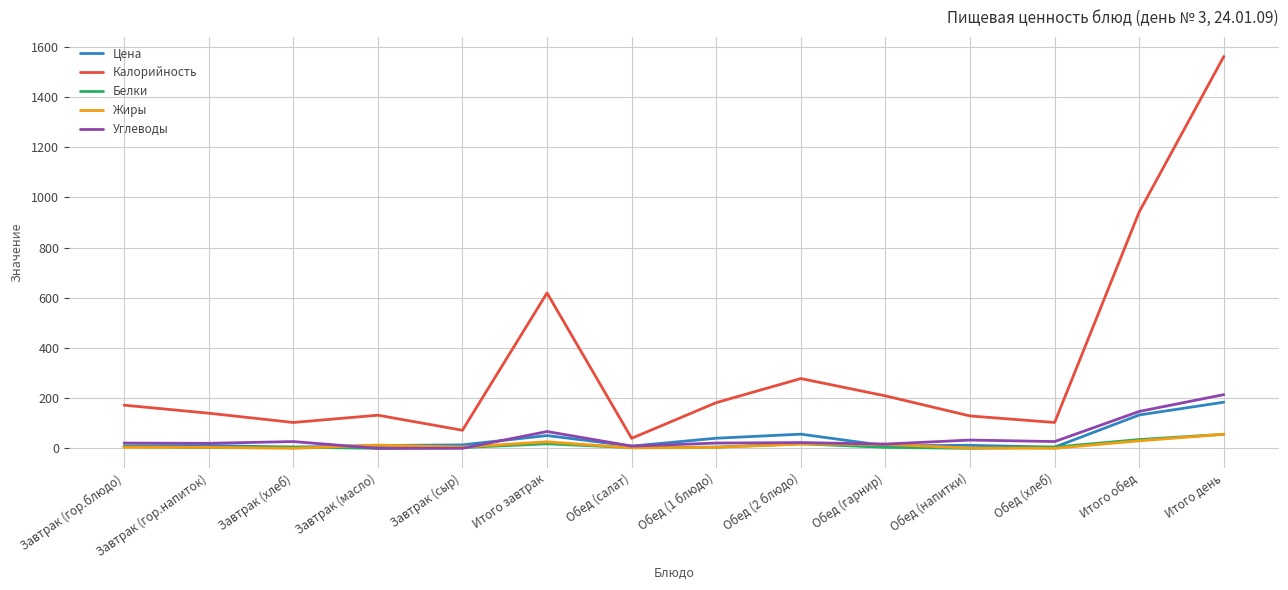

Does the chart have visible grid lines?

Yes